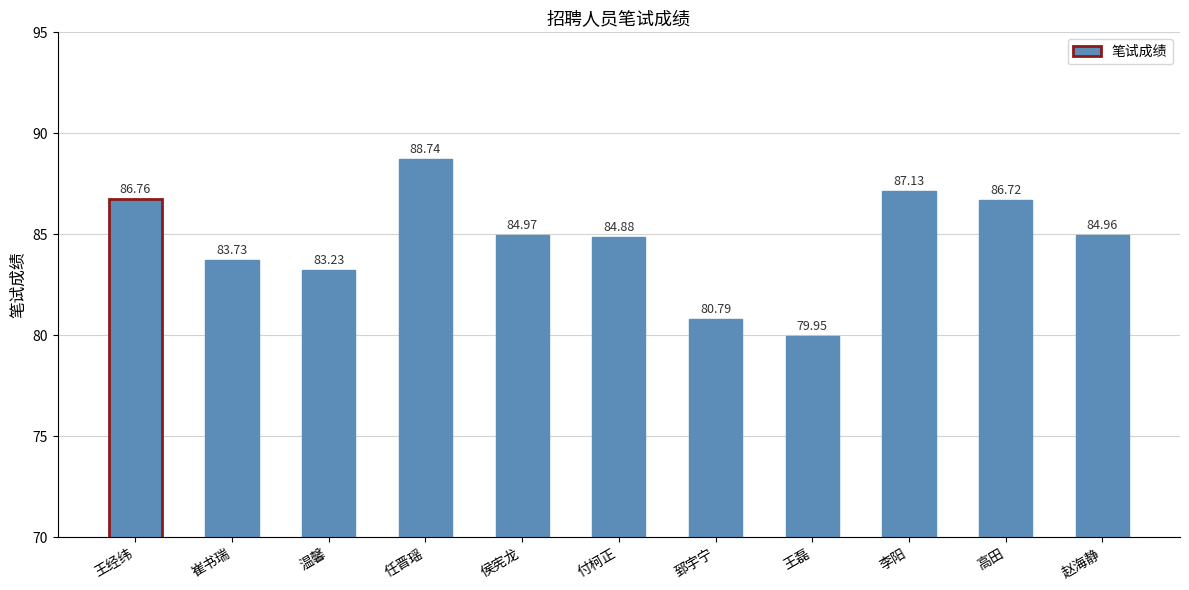

How many data points are above 84?

7